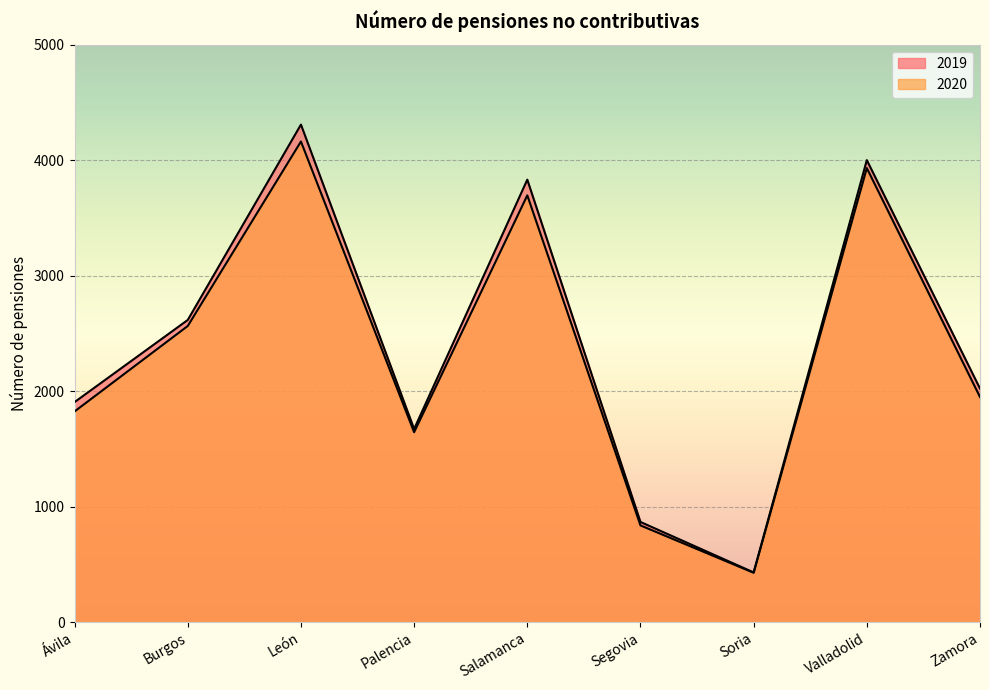

Which series has the largest total across all categories?

2019